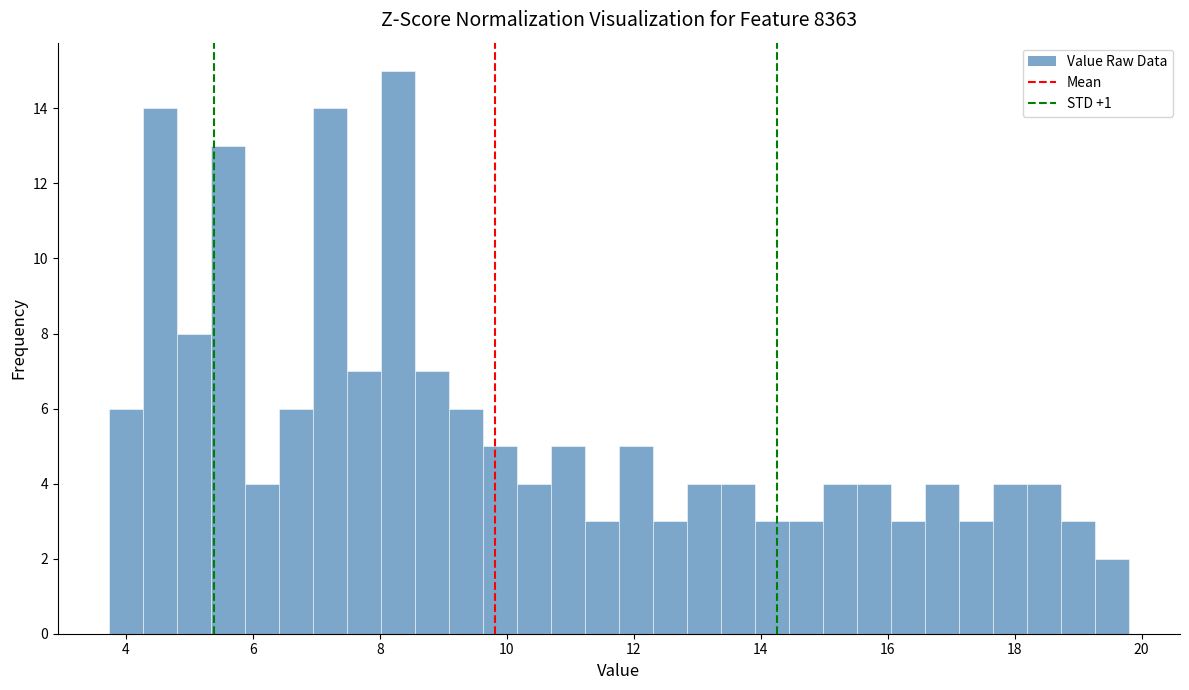

Around what value on the x-axis is the tallest bar? Give the approximate position of its centre, as read against the axis.

8.2